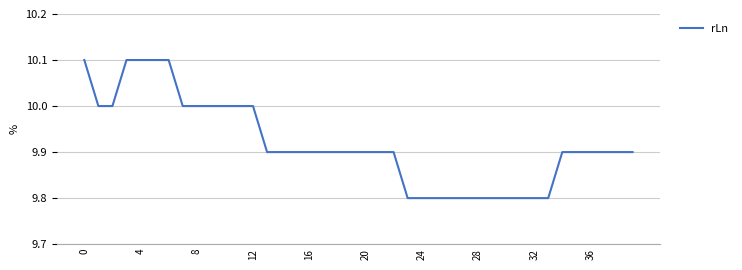

Does the chart display data point markers on the line(s)?

No